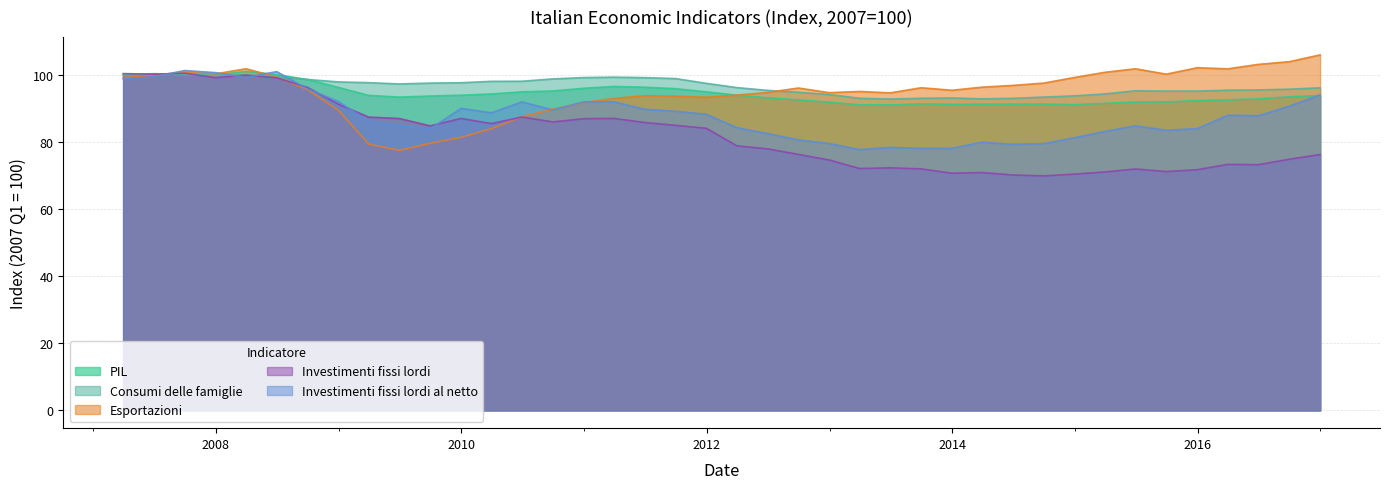

Read the investimenti fissi lordi value at 2011-06-30.

85.8